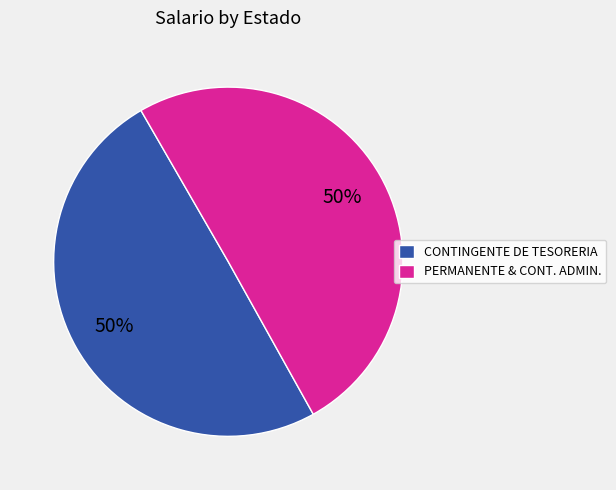

What percentage is the CONTINGENTE DE TESORERIA slice, to the nearest percent?

50%